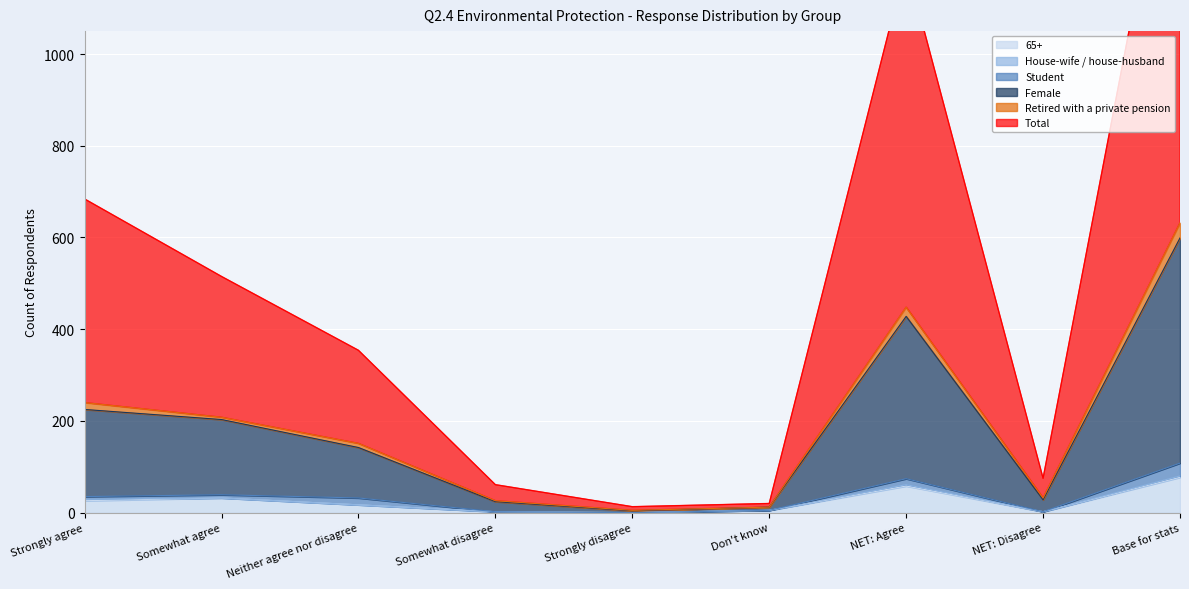

What is the label of the 5th point from the left?

Strongly disagree